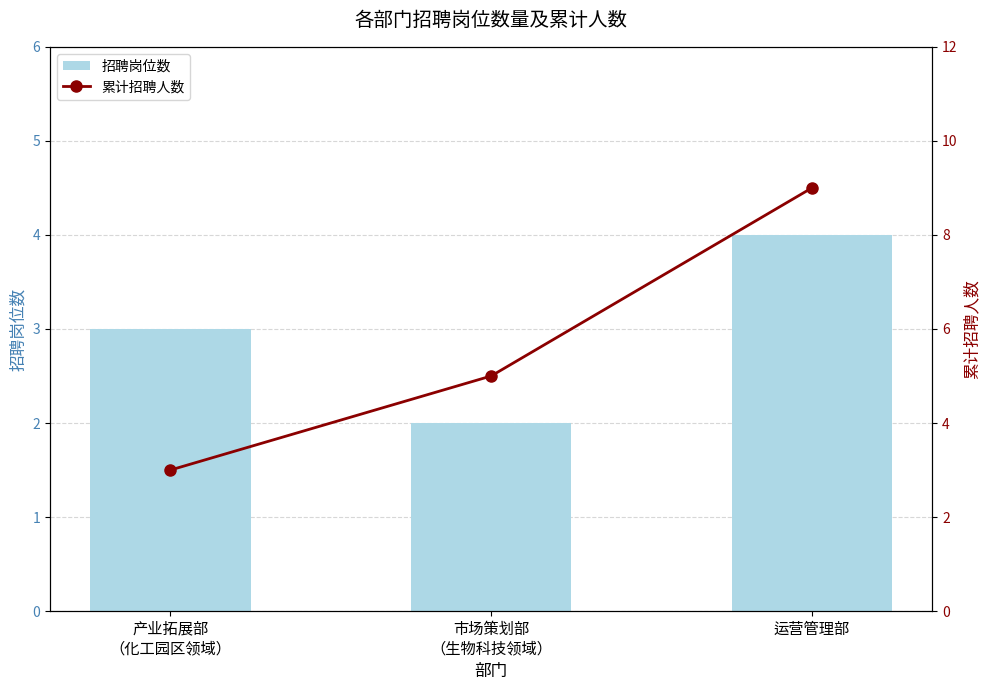

What is the label of the 2nd bar from the right?

市场策划部
（生物科技领域）